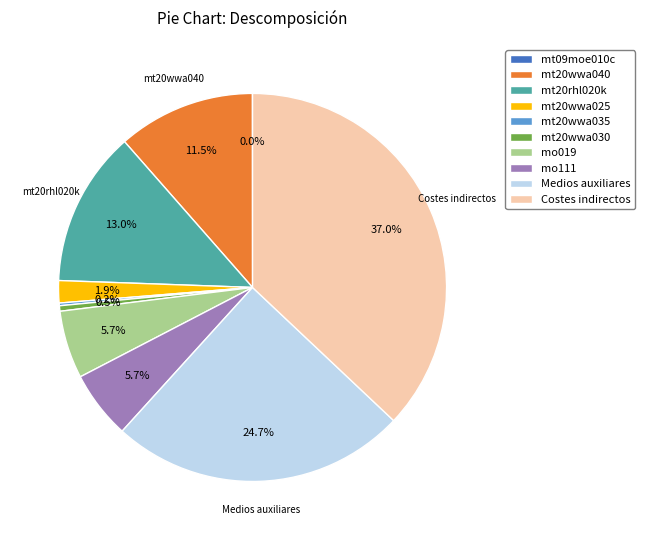

Does any single category account for the majority?

No